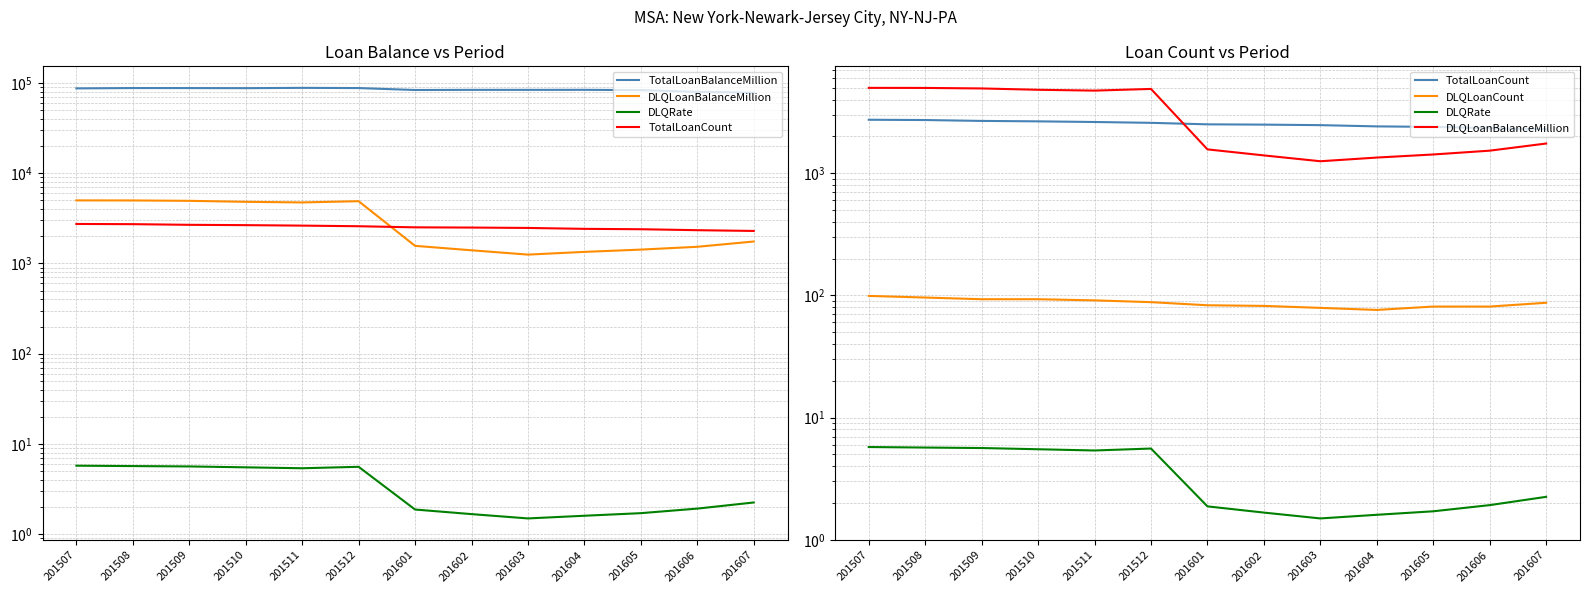

Between 201508 and 201602, which series saw the biggest shift?

TotalLoanBalanceMillion